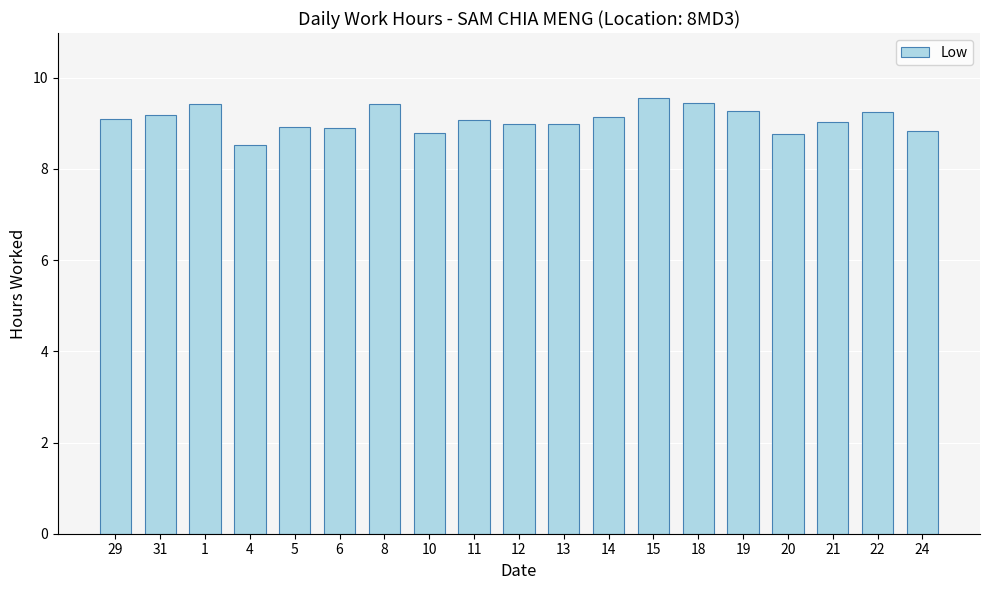

What is the change in value from 6 to 13?

+0.1